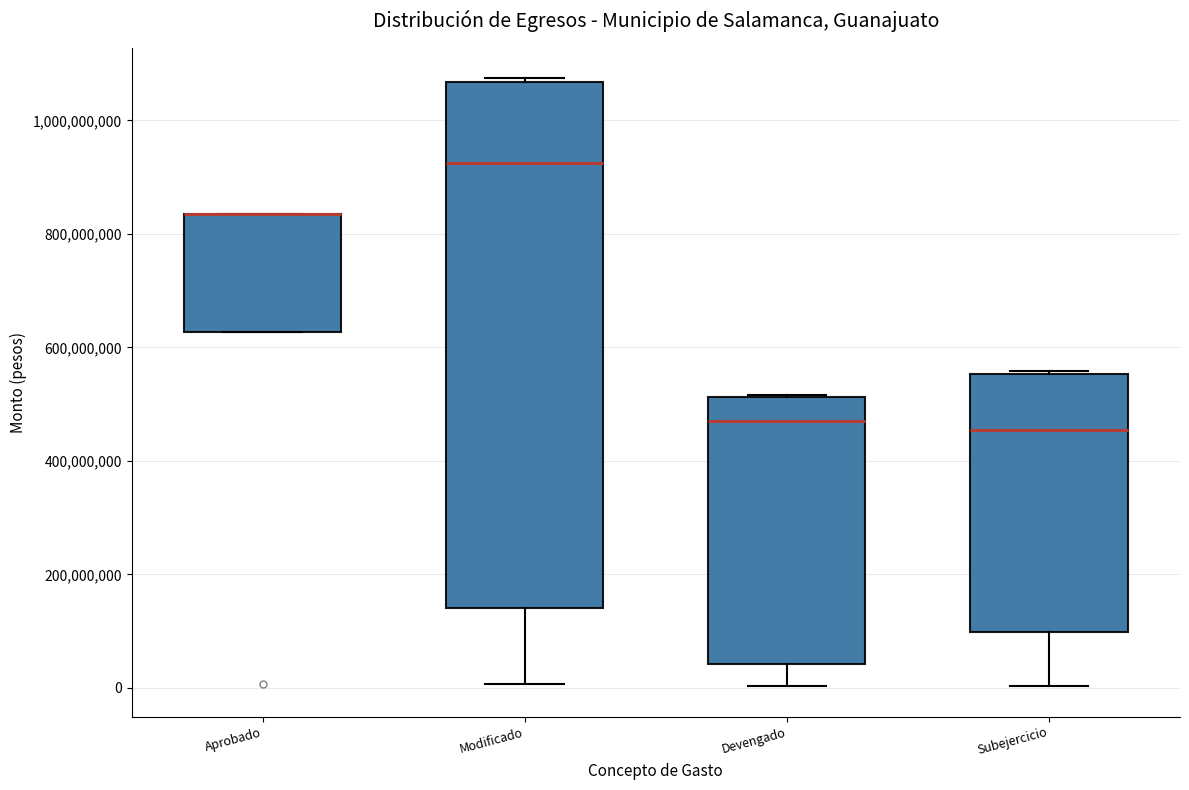

Where does the lower whisker of the box for Subejercicio end on the y-axis? The values are not printed on the chart, so give them approximately, as read against the axis.

0